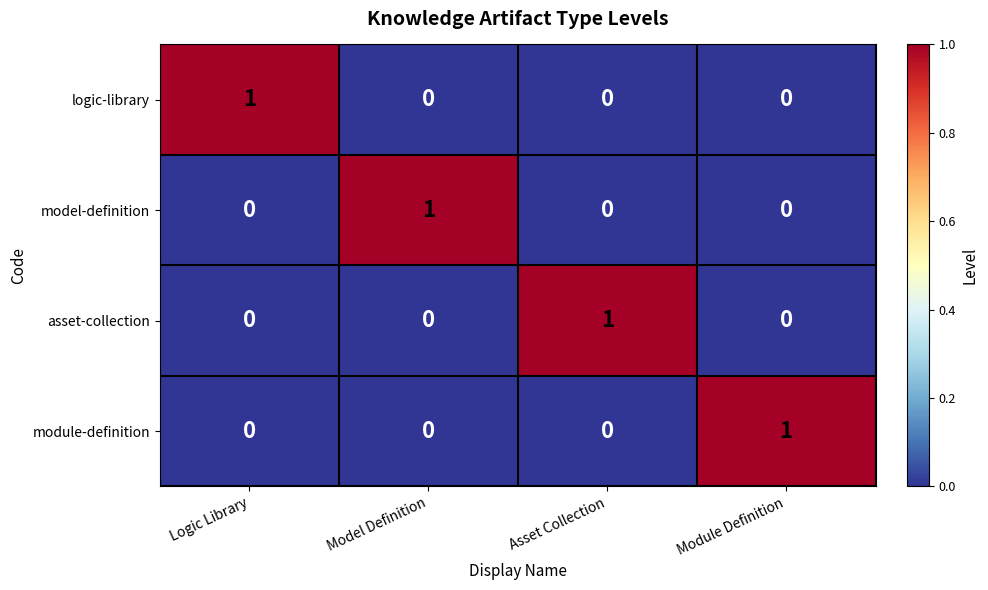

Is it true that model-definition equals 0 at Module Definition?

True